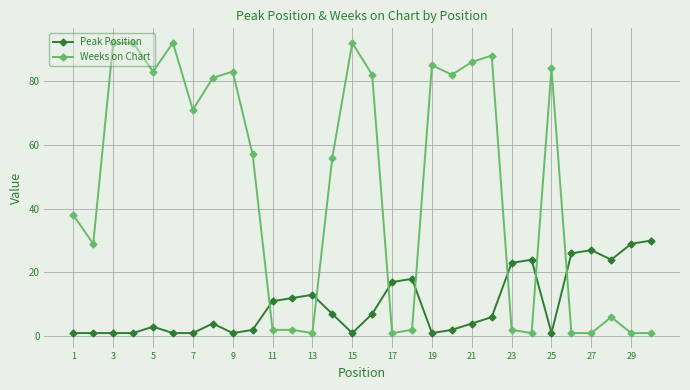

Reading left to right, extract all data points from this chart.

Peak Position: 1	1	1	1	3	1	1	4	1	2	11	12	13	7	1	7	17	18	1	2	4	6	23	24	1	26	27	24	29	30
Weeks on Chart: 38	29	92	92	83	92	71	81	83	57	2	2	1	56	92	82	1	2	85	82	86	88	2	1	84	1	1	6	1	1